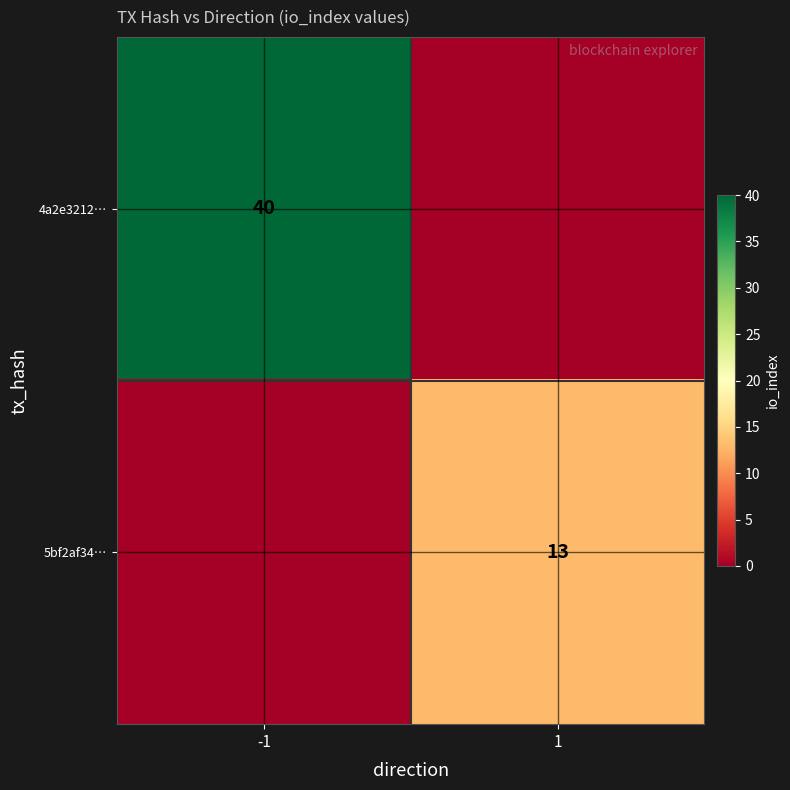

At how many categories does at least one series exceed 19?

1